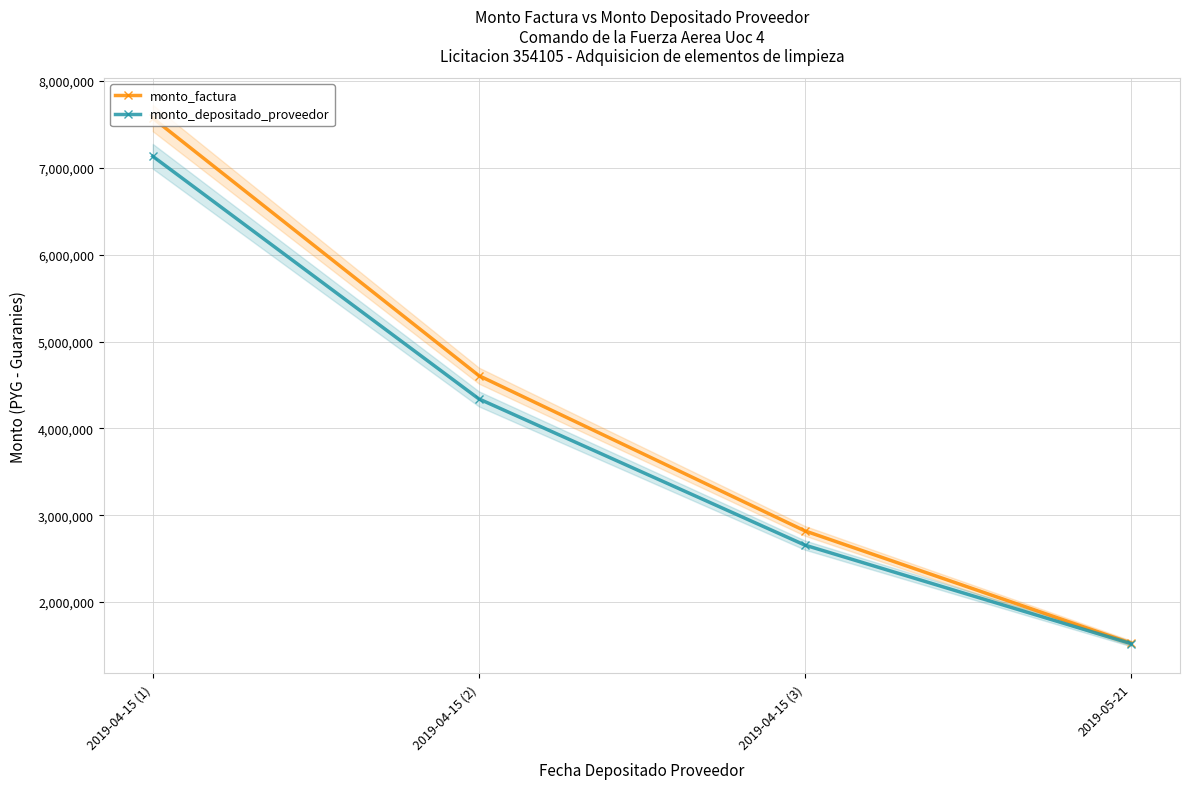

Which series has the largest total across all categories?

monto_factura